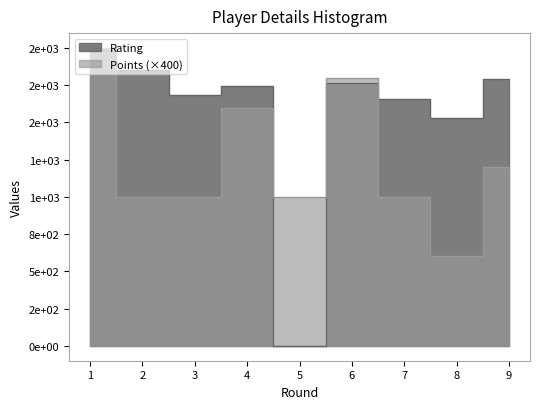

True or false: Points has a value of 1000 at 5.

True